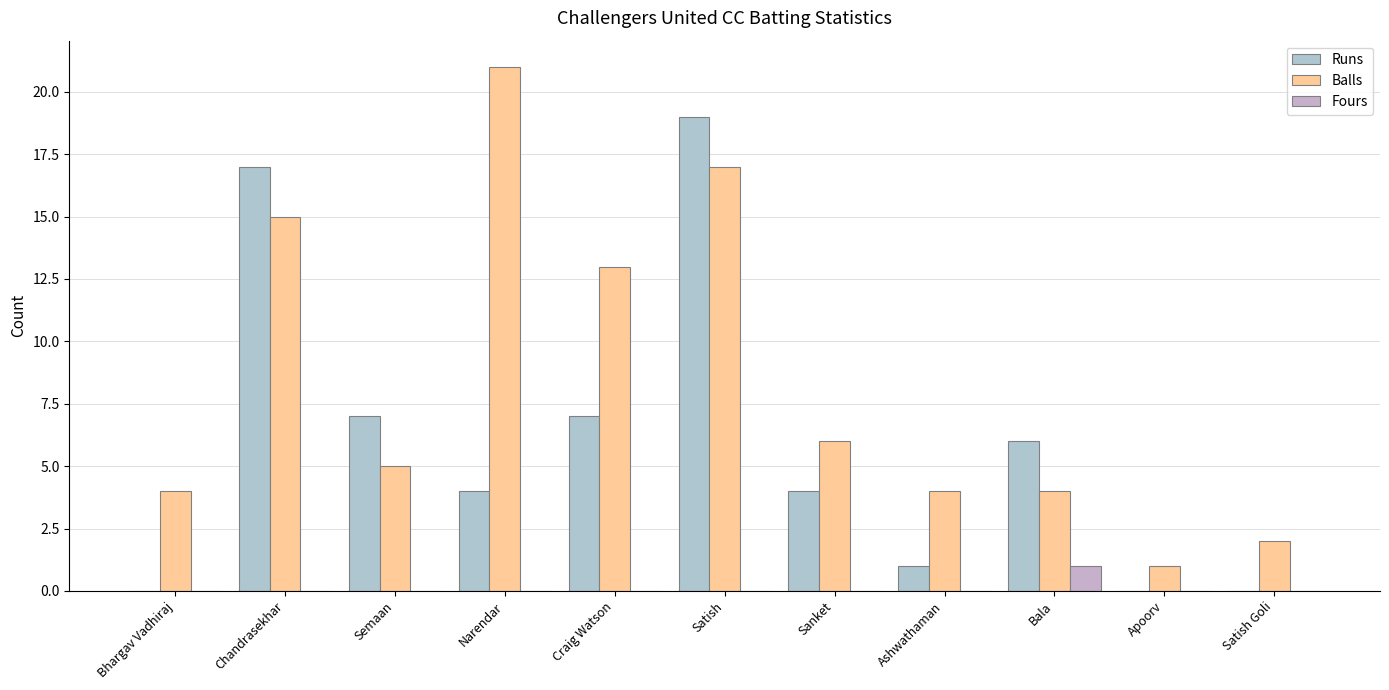

Rank the series by their maximum value, from lowest to highest.

Fours, Runs, Balls